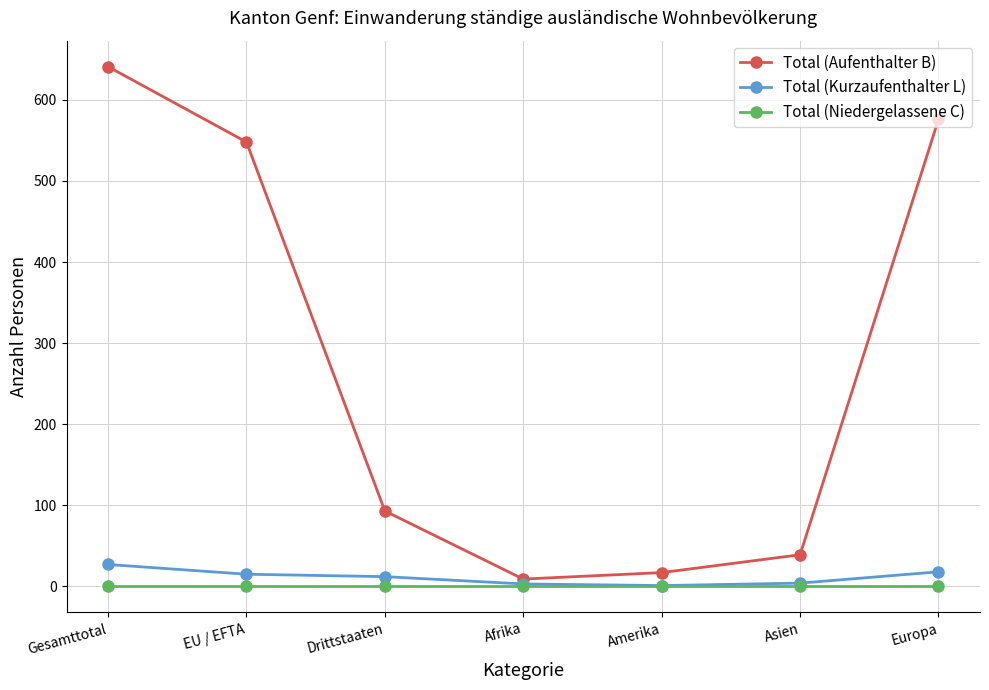

Is the value of Total (Niedergelassene C) at Gesamttotal greater than the value of Total (Kurzaufenthalter L) at EU / EFTA?

No